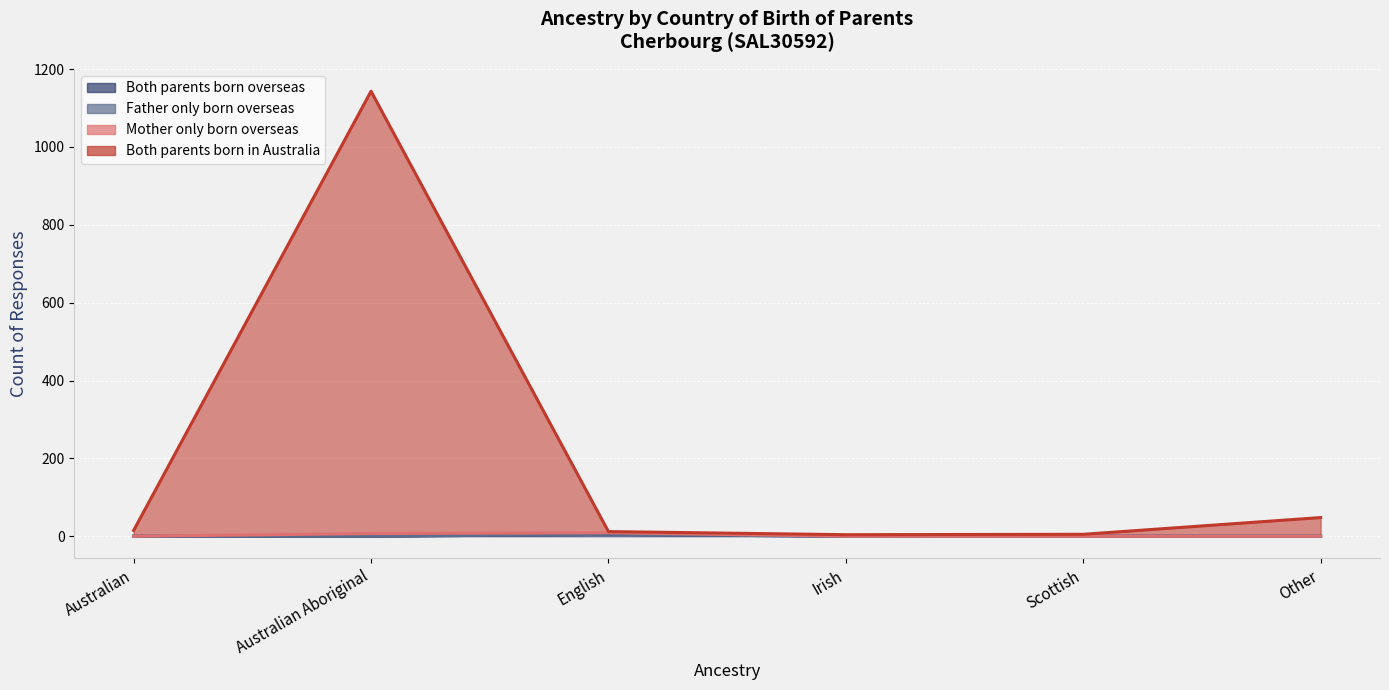

What is the spread (max minus min) of values at Other?

48